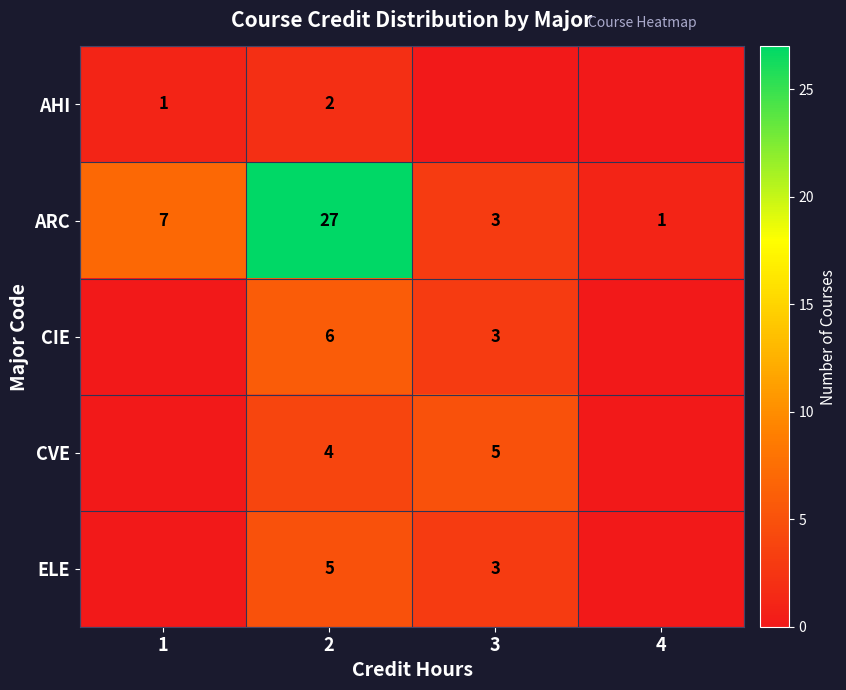

What is the highest value of the ARC series?

27